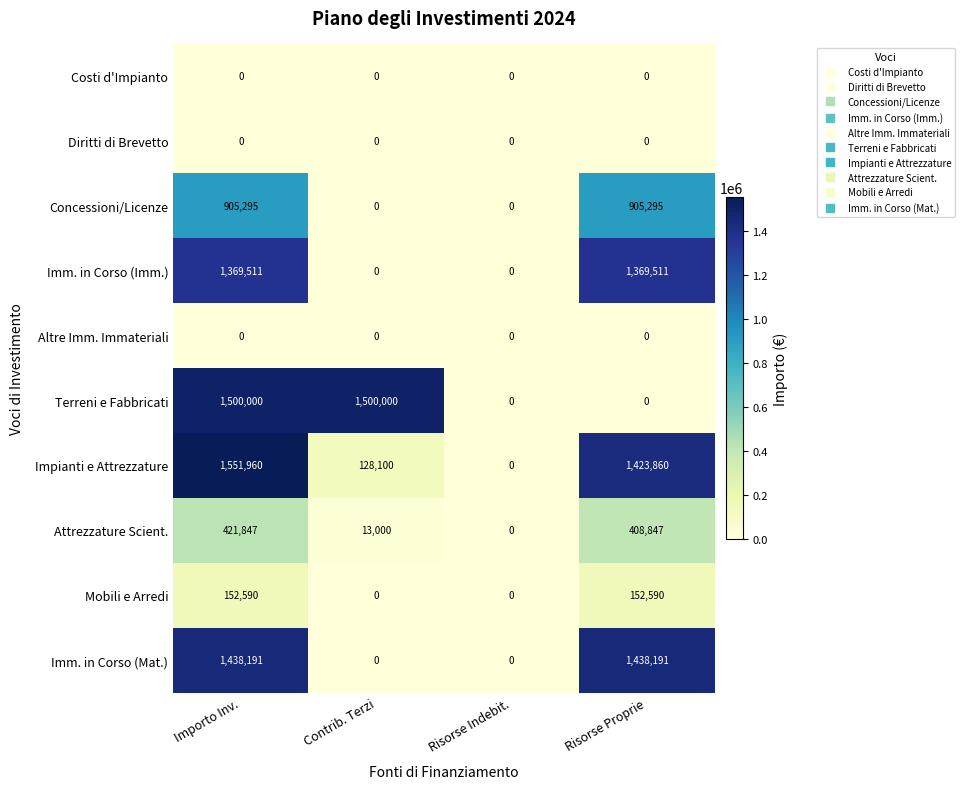

Count the Concessioni/Licenze values in the range 0 to 905295.

4